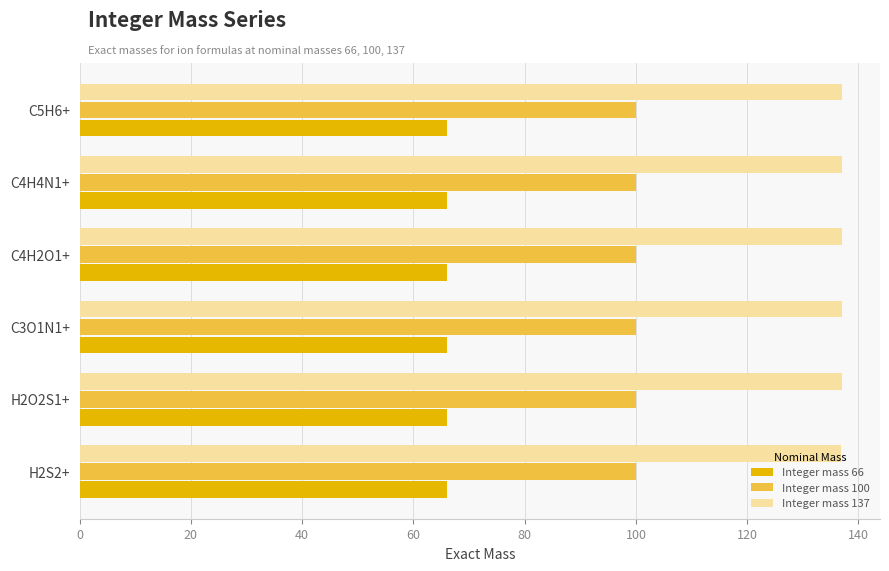

The value of Integer mass 66 at C5H6+ is 66.0. True or false?

True